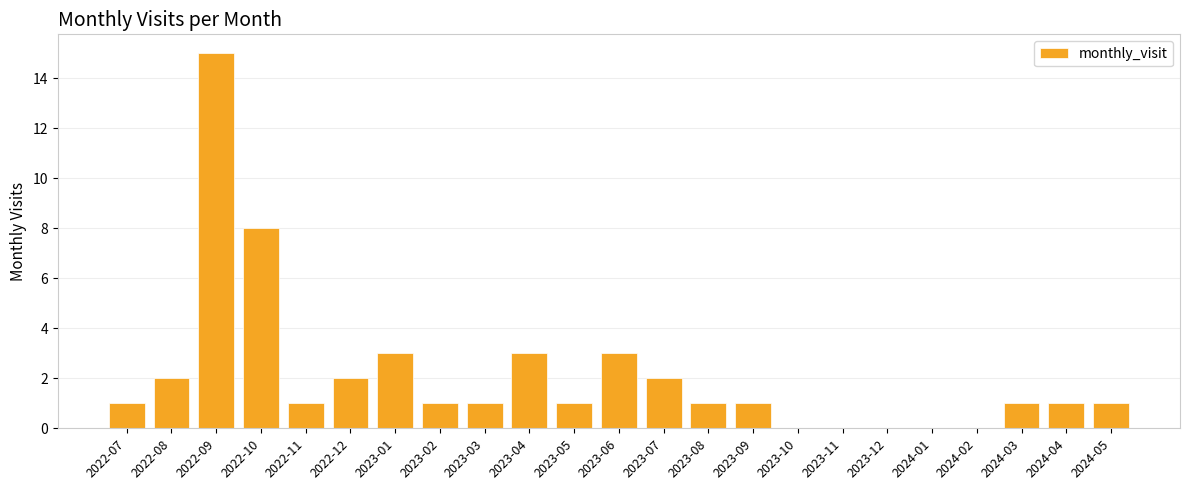

Approximately how many times larger is the value at 2023-02 compared to 2023-01?

0.3